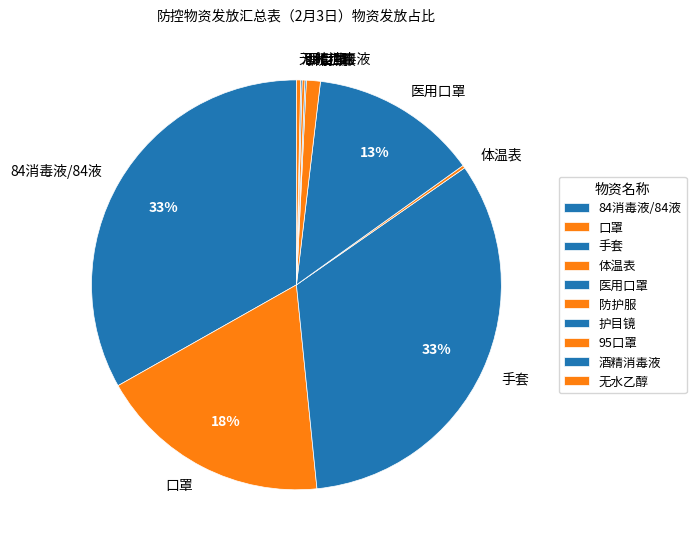

Is it true that 手套 is 33% of the pie?

True